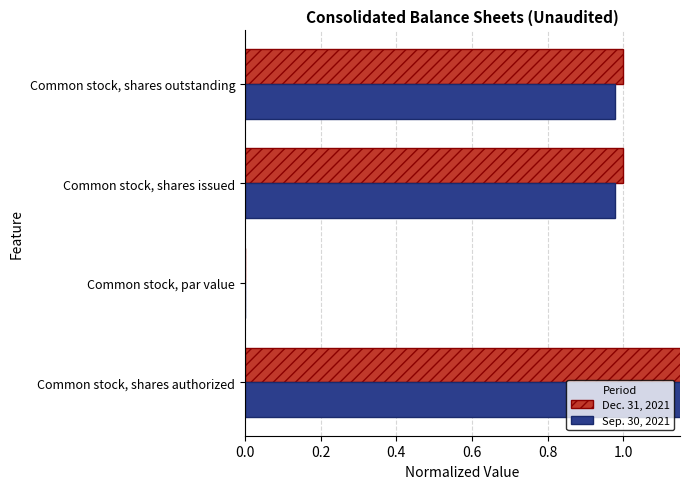

How many groups of bars are there?

4